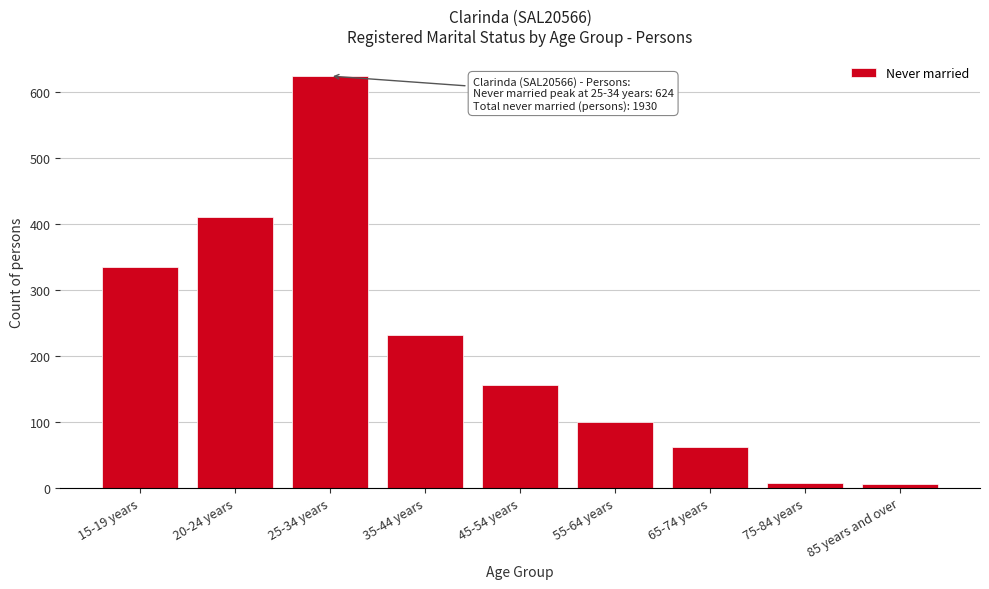

Which has a higher value, 15-19 years or 25-34 years?

25-34 years